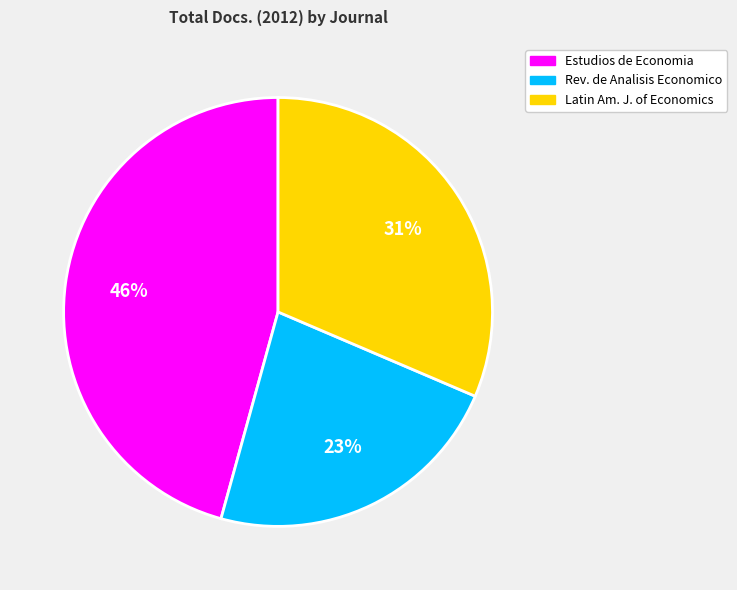

To the nearest percent, what is the difference between the largest and smallest slice percentages?

23%